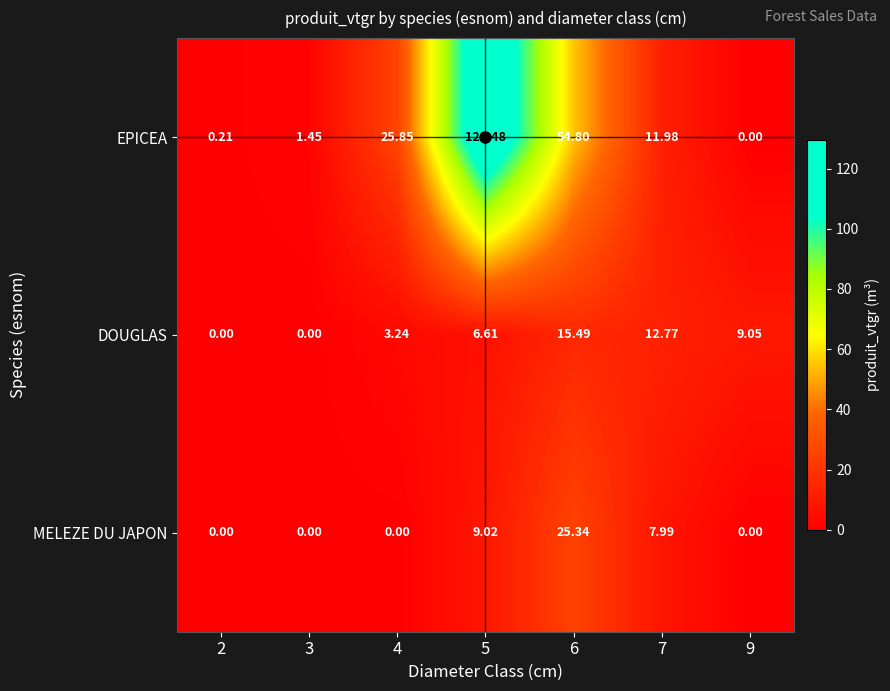

Rank the series by their maximum value, from highest to lowest.

EPICEA, MELEZE DU JAPON, DOUGLAS